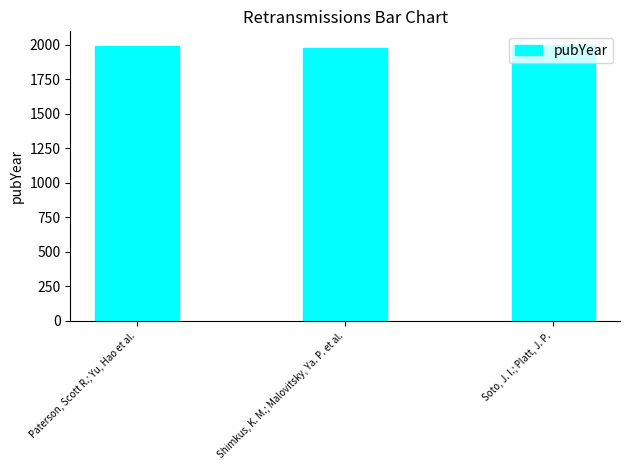

How many values are below 1995?

1